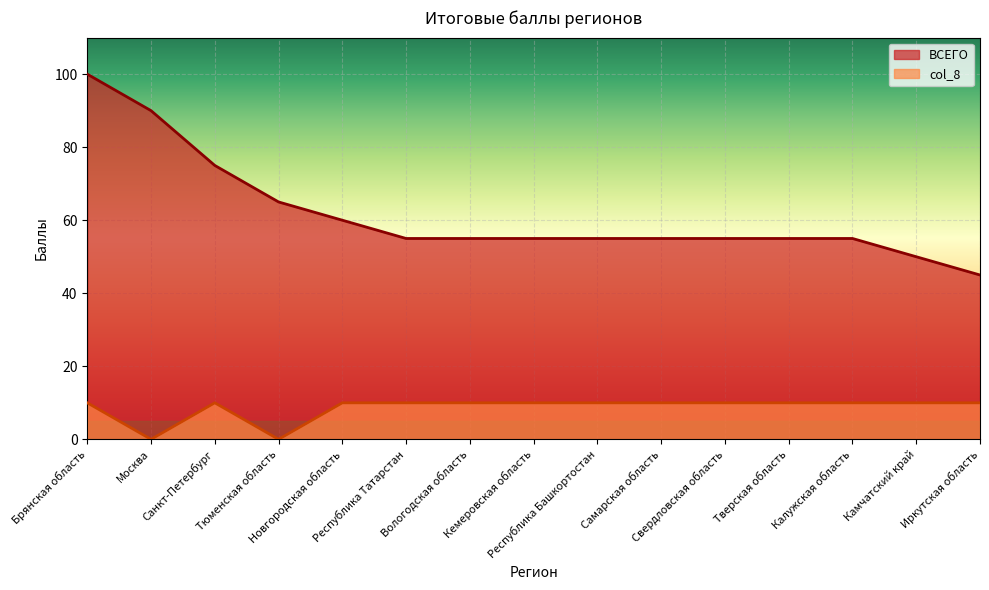

At which category is the sum across all series the highest?

Брянская область